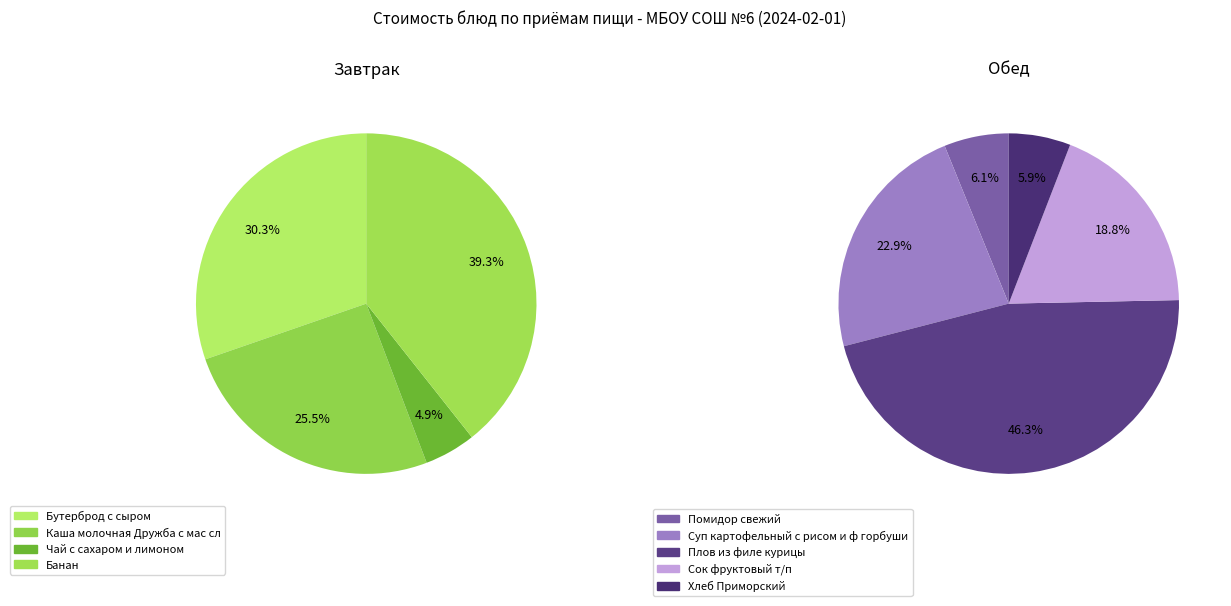

What is the change in value from Чай с сахаром и лимоном to Плов из филе курицы?

+36.9